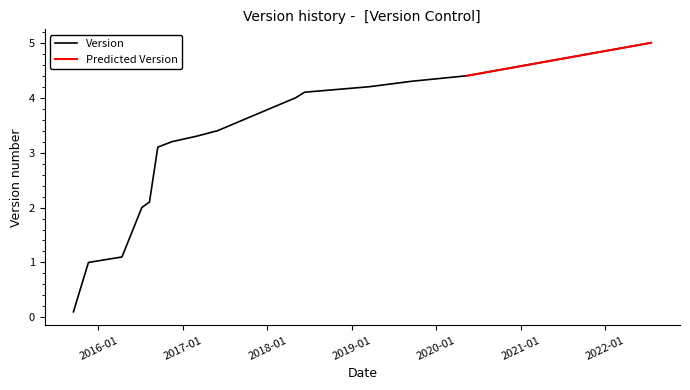

What is the approximate value at 2017-03-02?

3.3